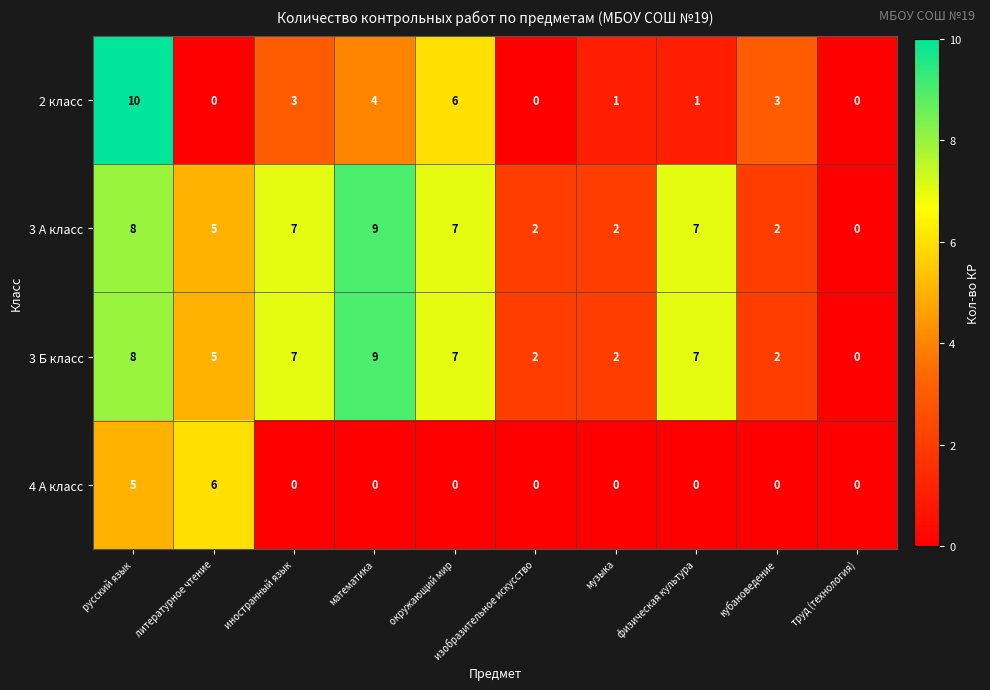

At which category is the sum across all series the highest?

русский язык